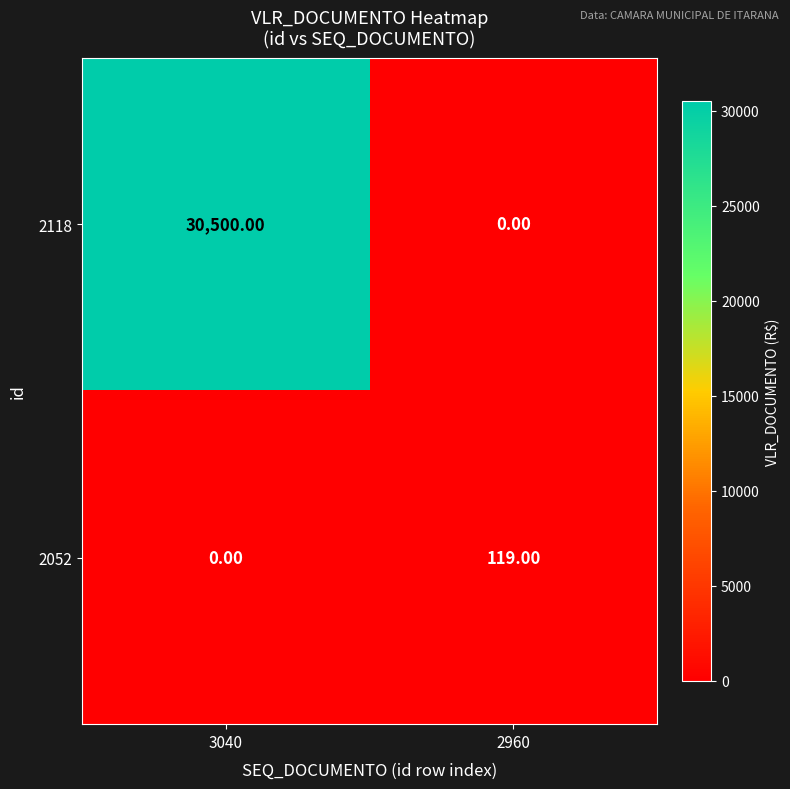

Which series has the largest range (max minus min)?

2118